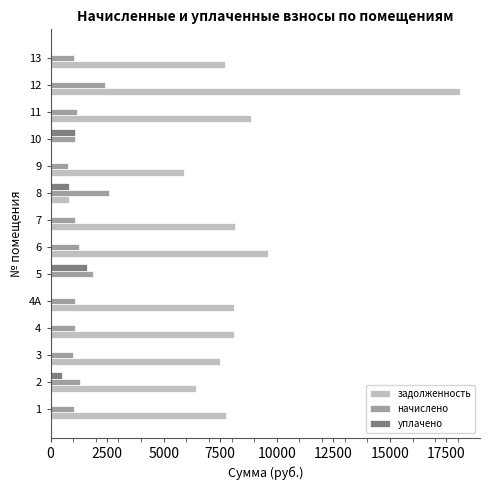

What is the maximum value for задолженность?

18078.7